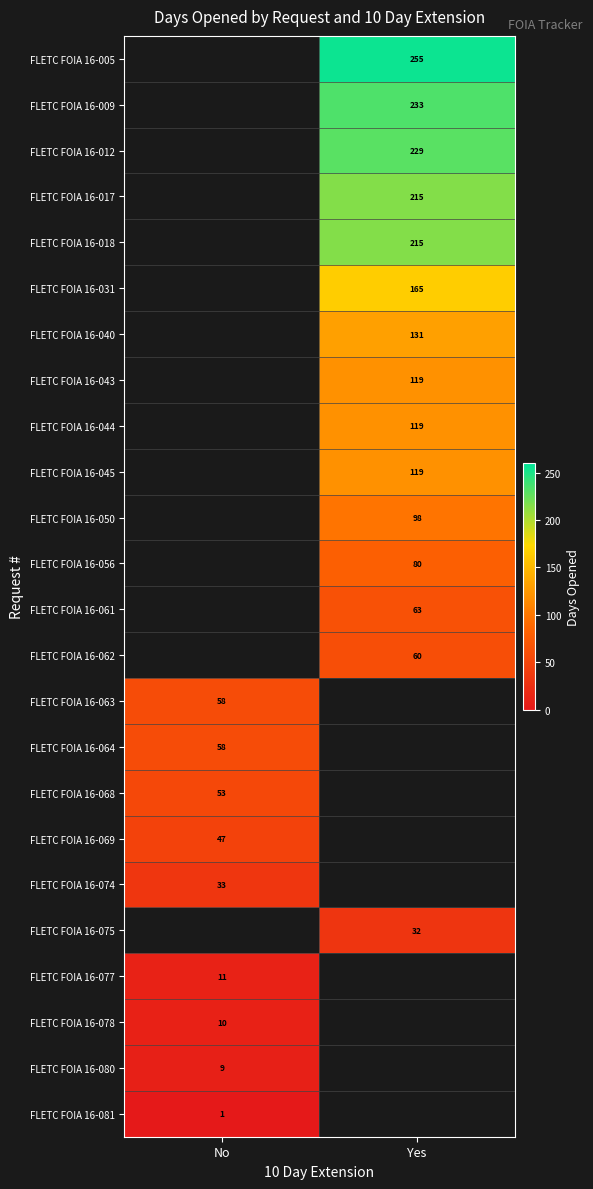

Is it true that FLETC FOIA 16-009 equals 233 at Yes?

True